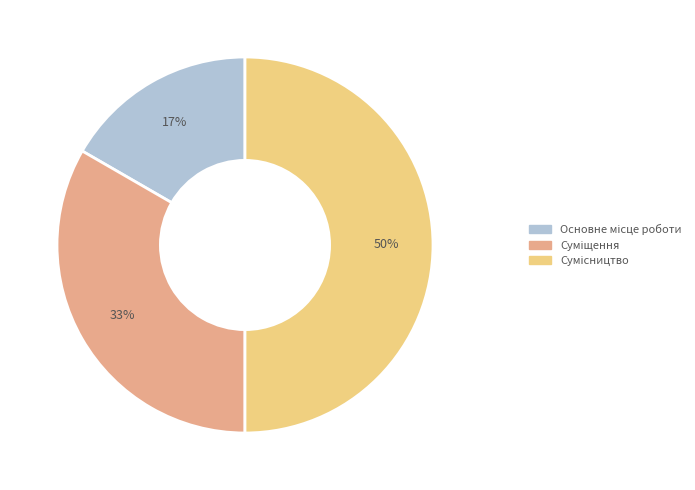

To the nearest percent, what is the average slice percentage?

33%